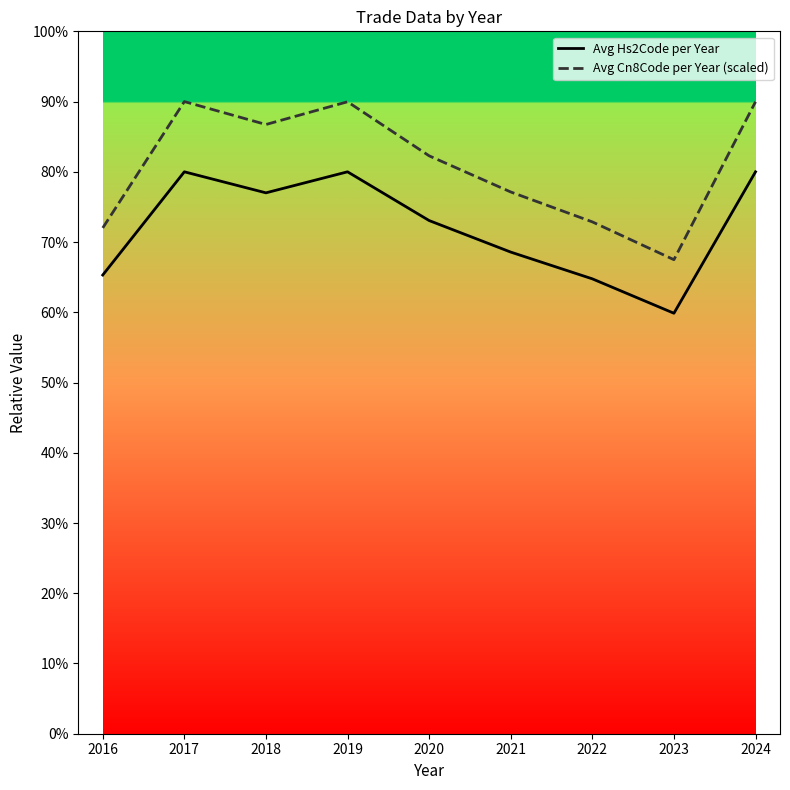

How many lines are shown in the chart?

2